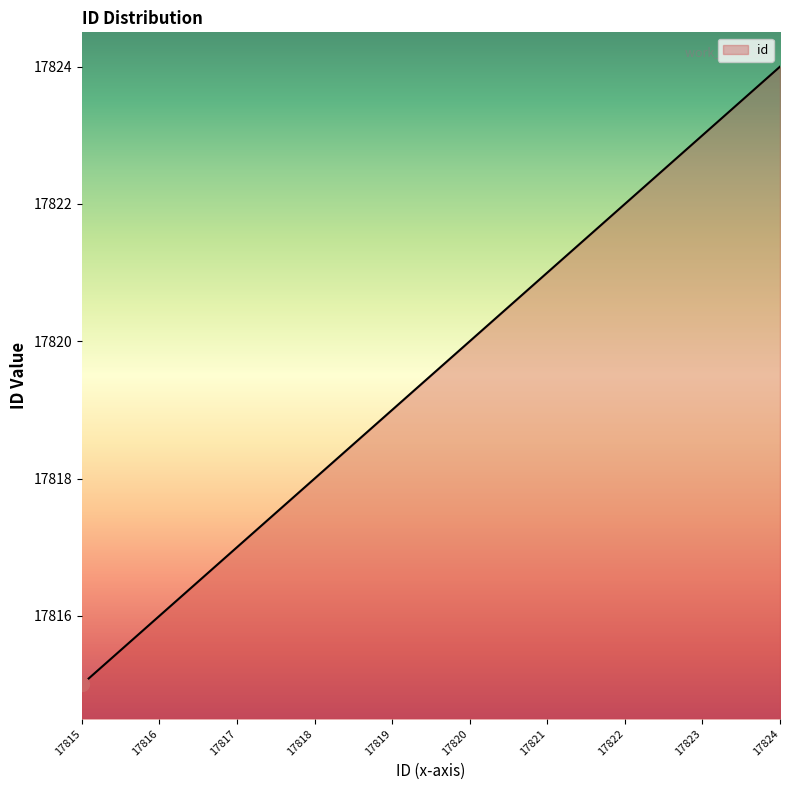

What is the greatest value displayed?

17824